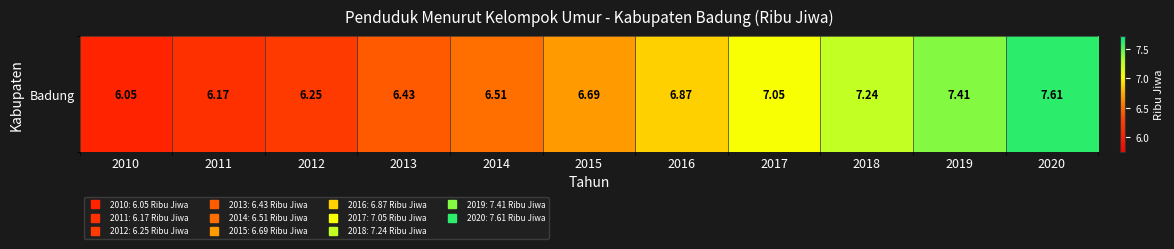

The chart shows a value of 7.2 at 2018. True or false?

True